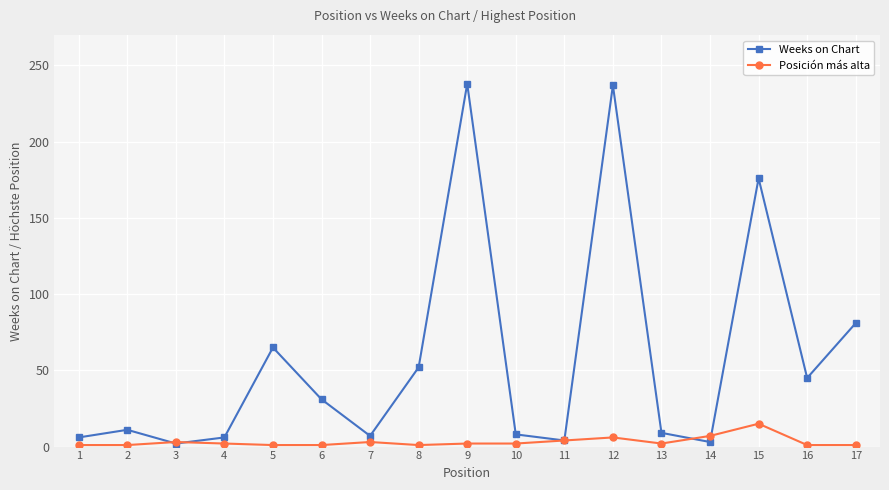

What is the sum of all Posición más alta values?

53